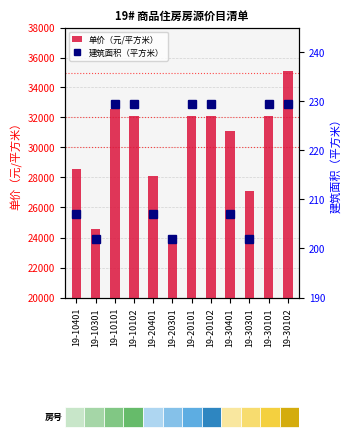

At which label does 建筑面积（平方米） first exceed 229?

19-10101